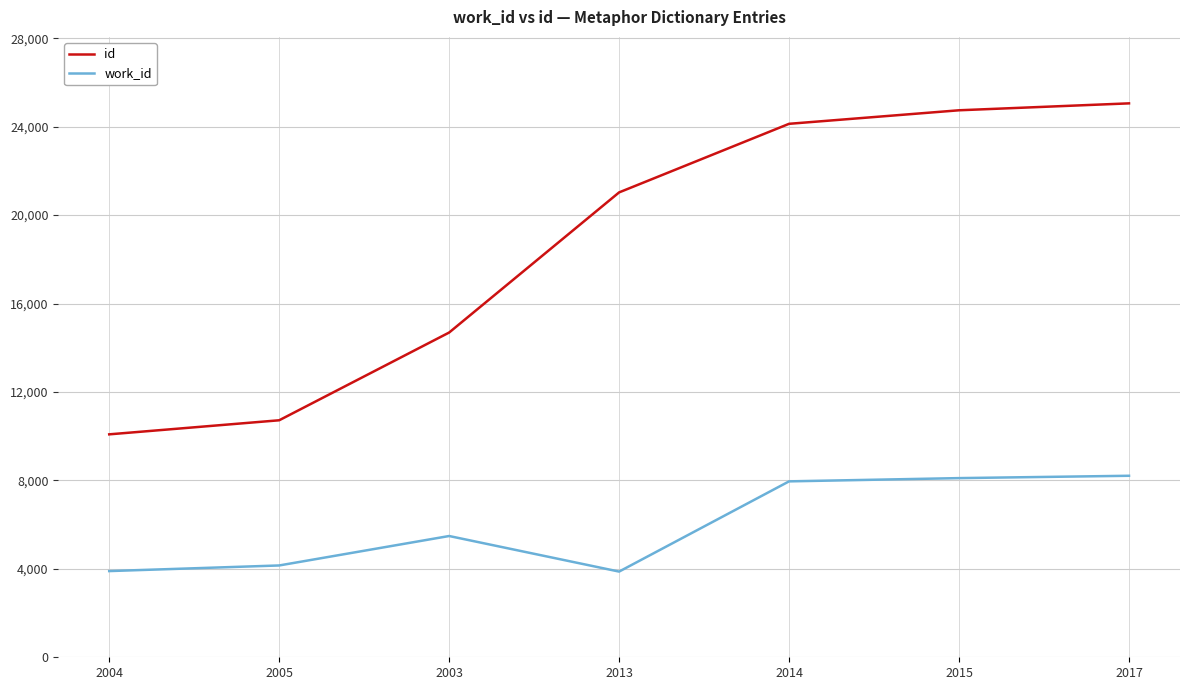

Rank the series by their average value, from highest to lowest.

id, work_id